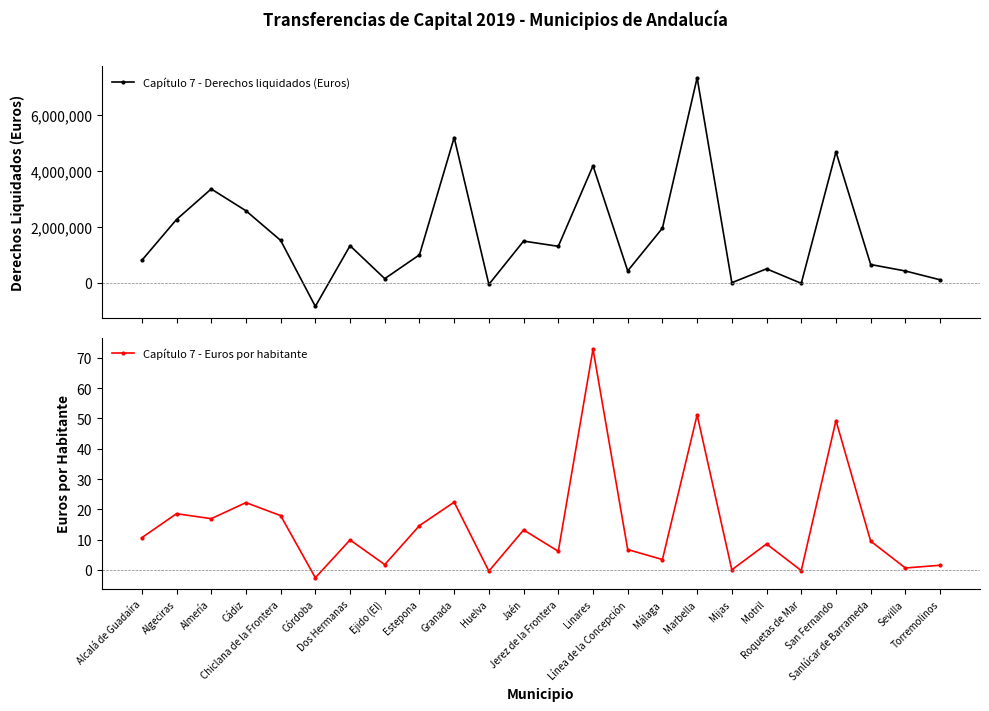

What is the spread (max minus min) of values at Jerez de la Frontera?

1302054.1